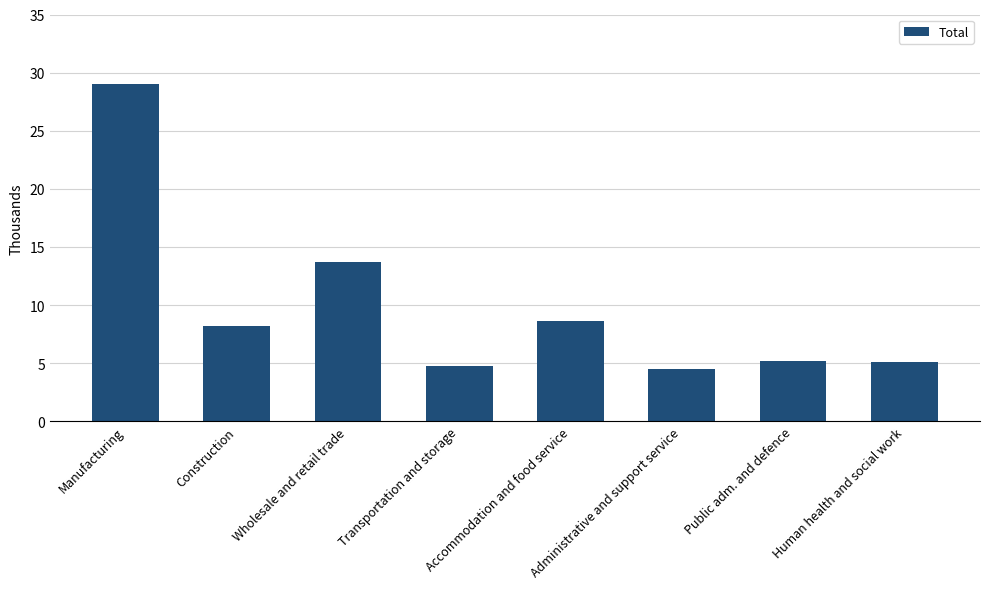

What is the average value?

9.9